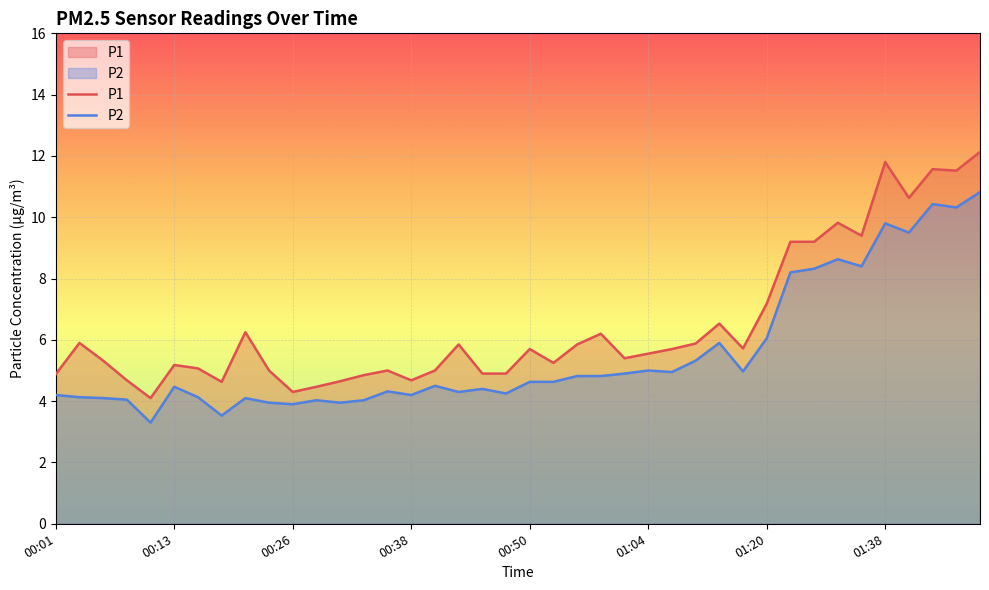

What is the sum of all P2 values?

222.2